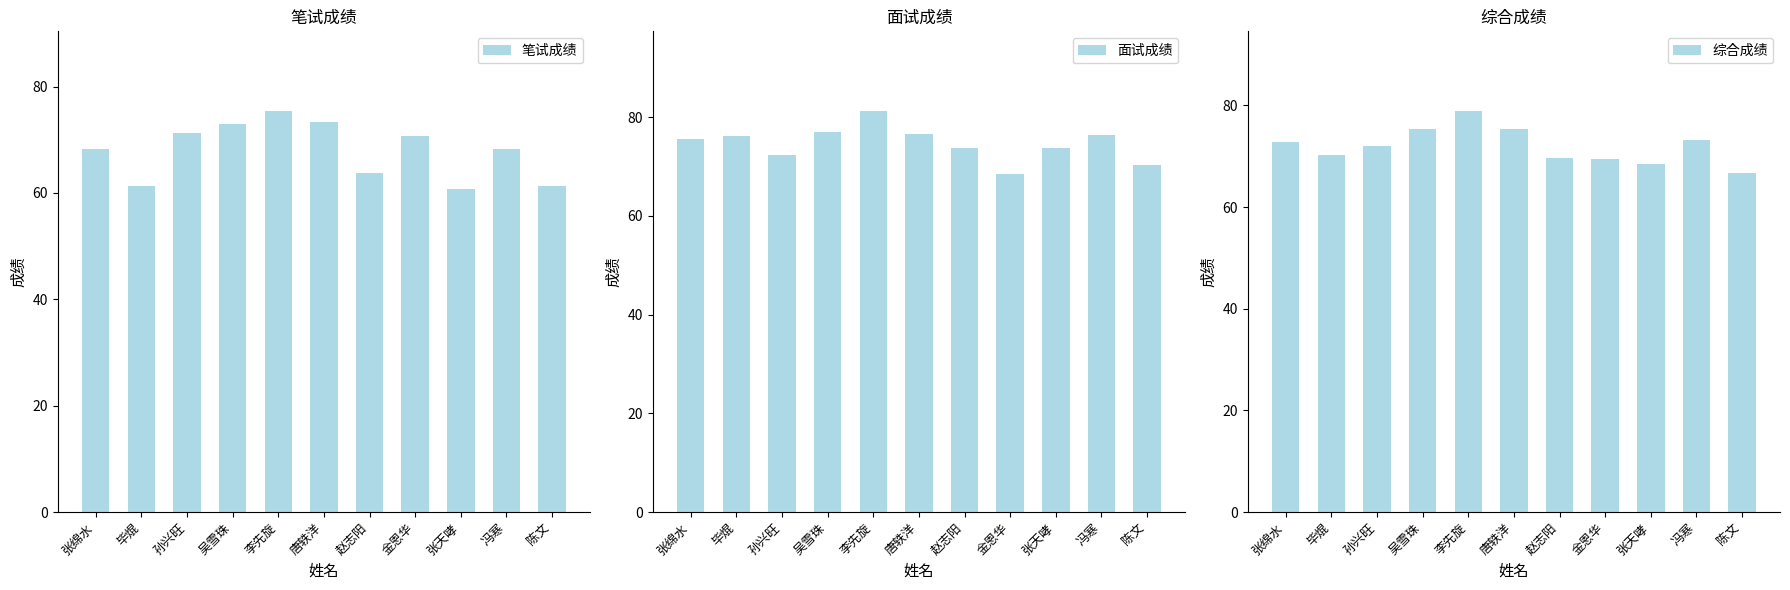

Are the bars grouped side by side (vs. stacked)?

Yes